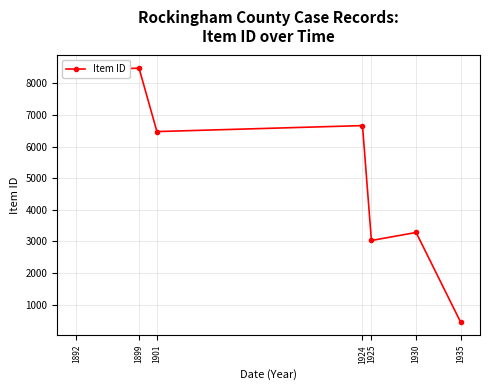

How many series are shown in this chart?

1